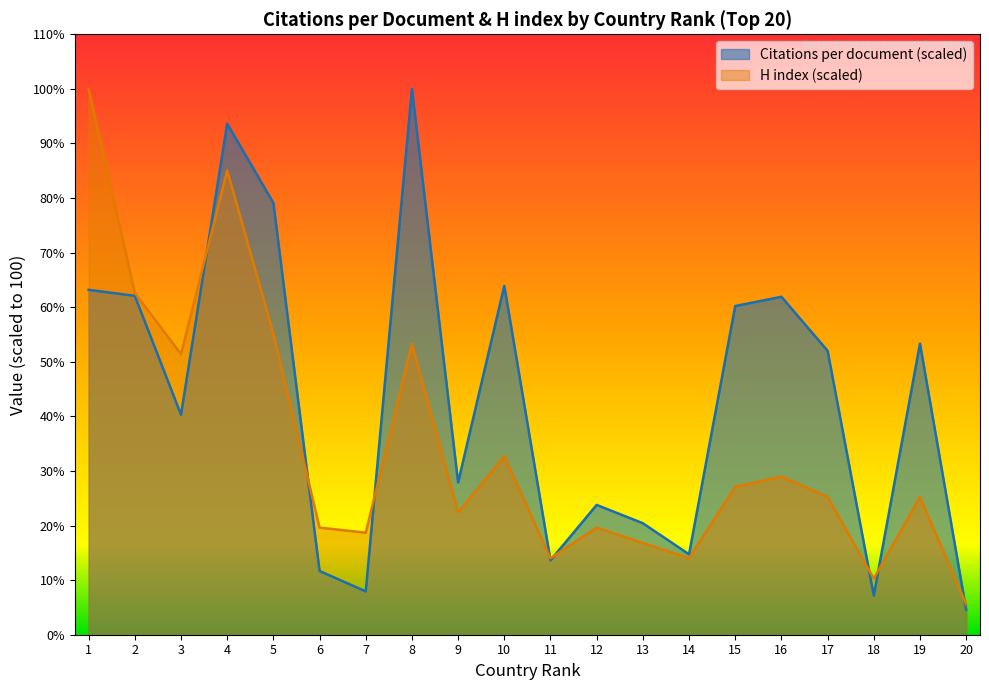

Rank the categories by H index value from lowest to highest.

20, 18, 11, 14, 13, 7, 6, 12, 9, 17, 19, 15, 16, 10, 3, 8, 5, 2, 4, 1